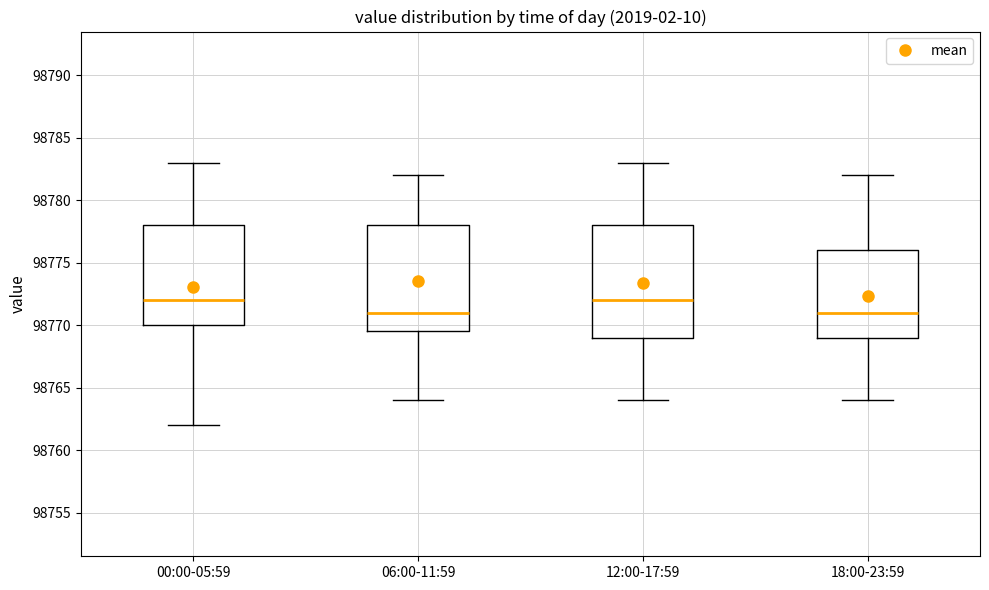

Which box is the tallest, from its lower edge to its upper edge?

12:00-17:59